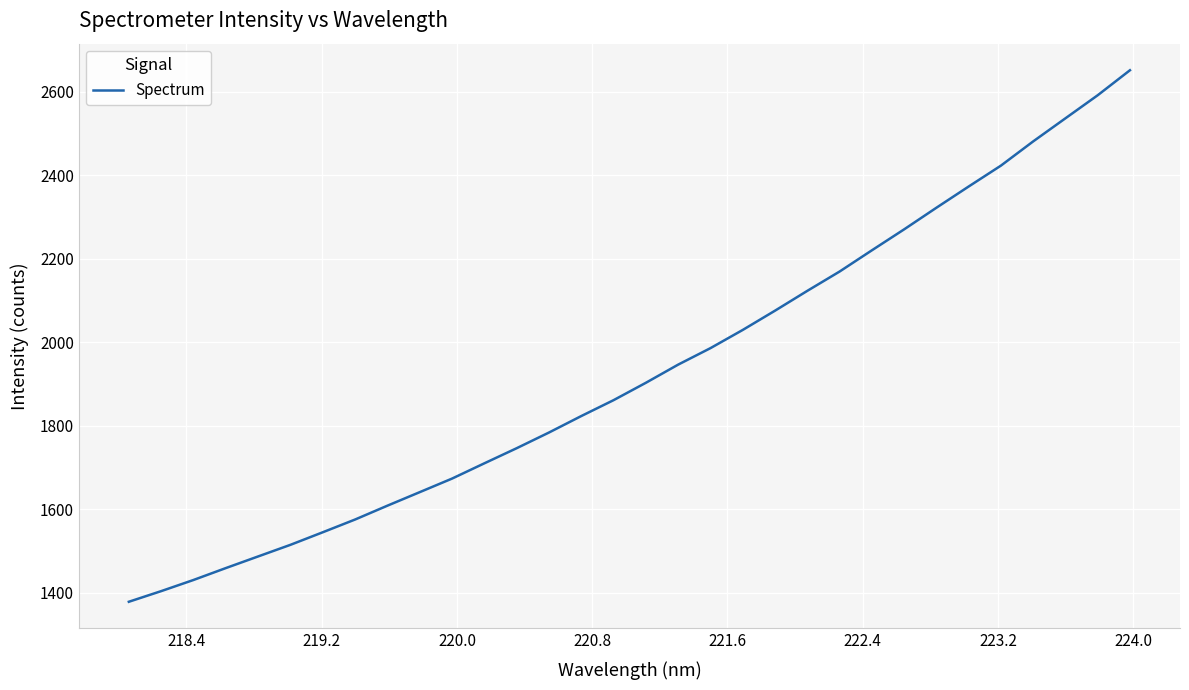

What is the smallest value displayed?

1378.9